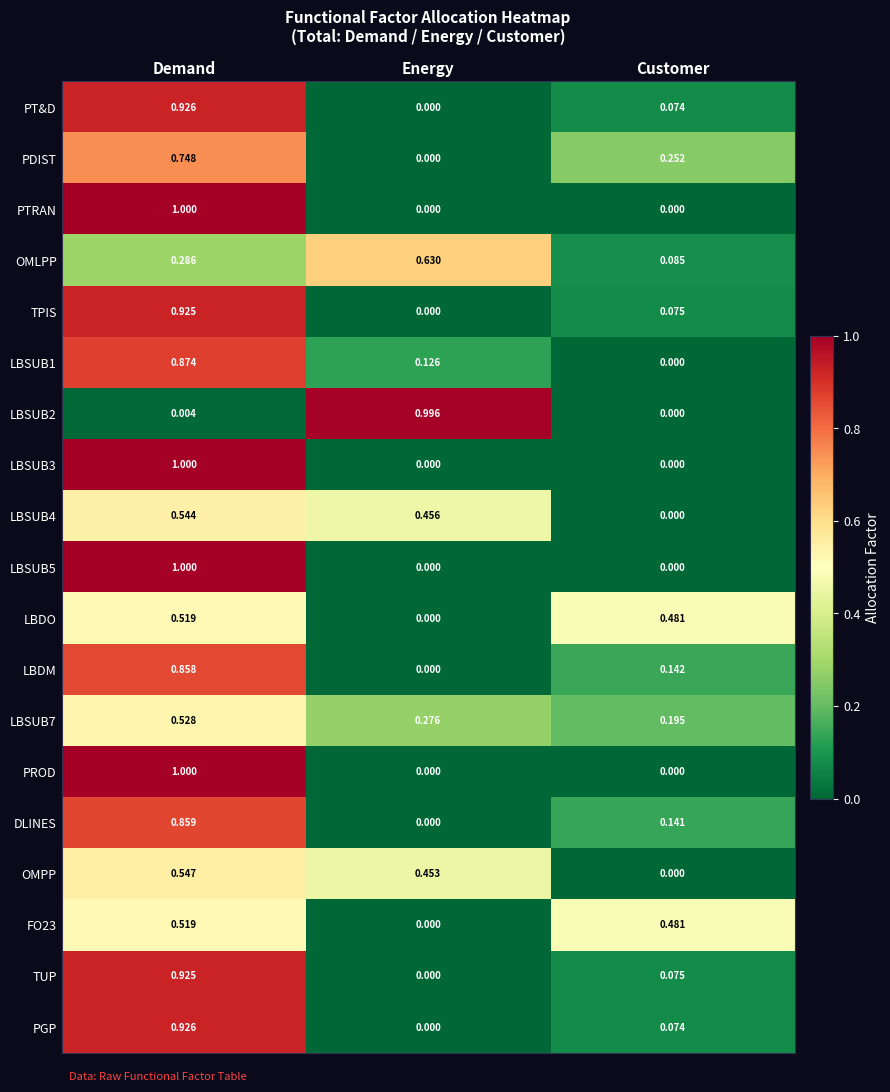

List the labels in order of TUP value, largest first.

Demand, Customer, Energy